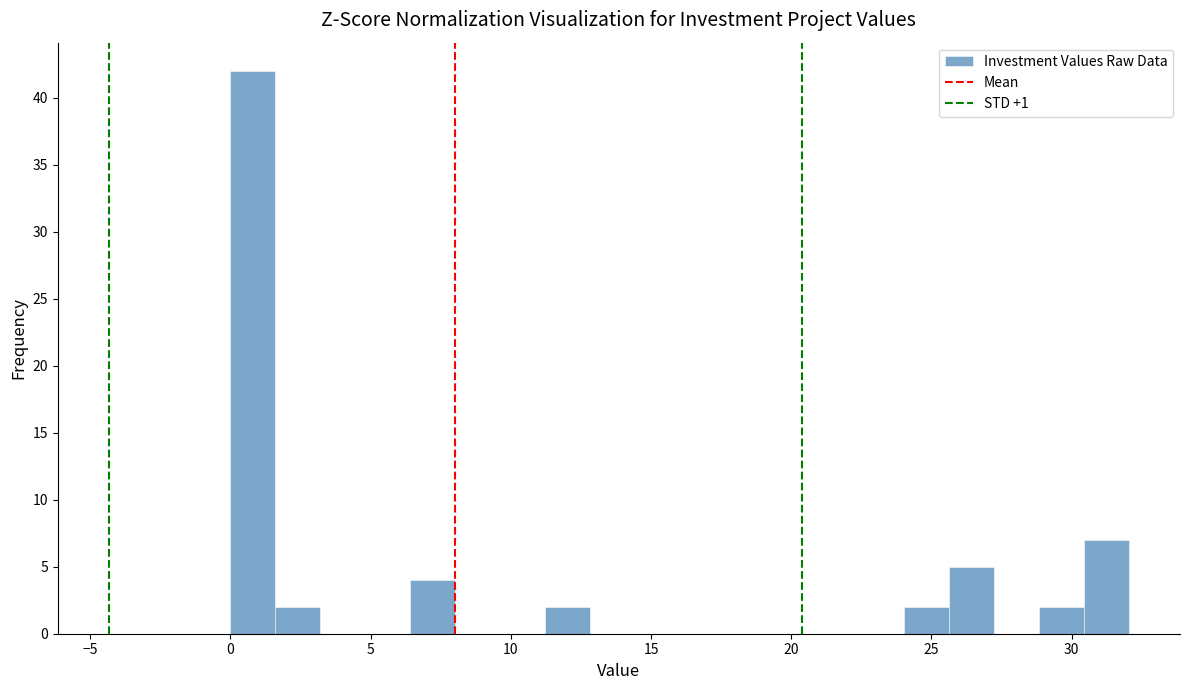

Read against the x-axis, roughly where is the centre of the tallest bar?

1.0